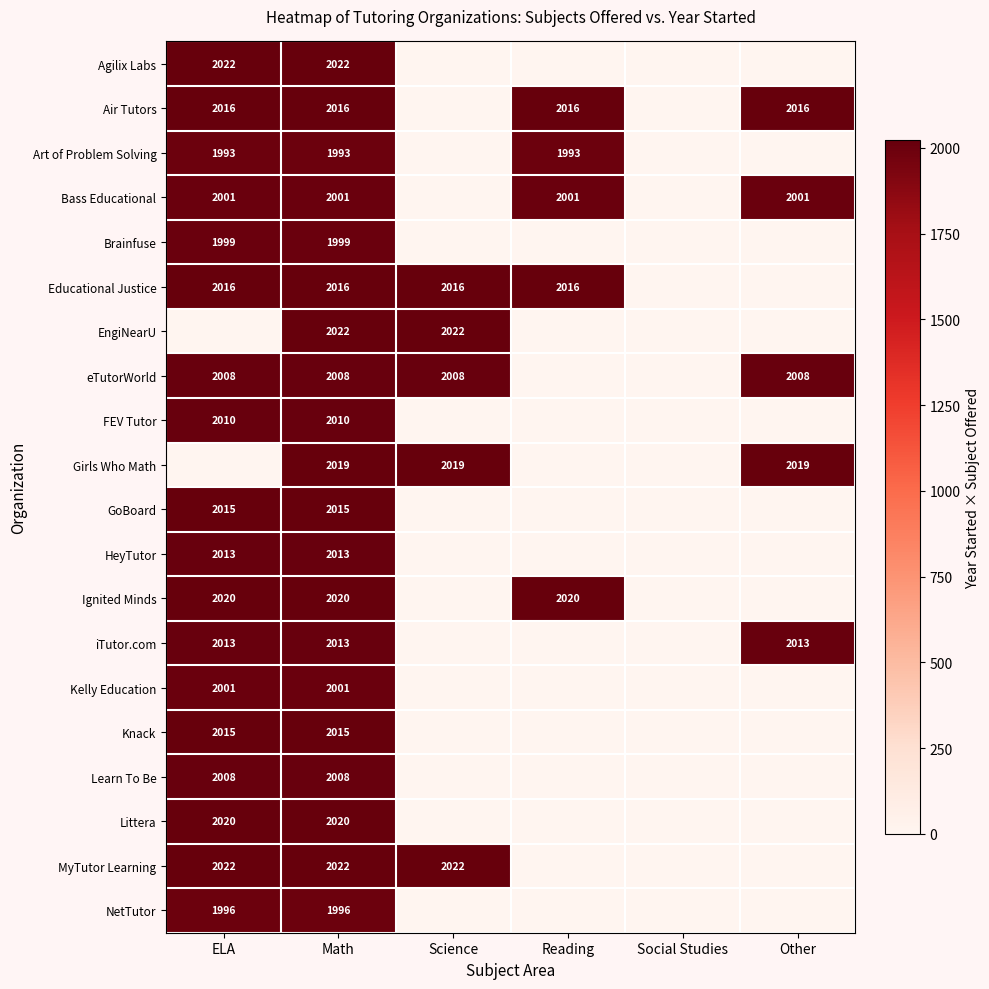

The Girls Who Math series shows 868 at Other. True or false?

False